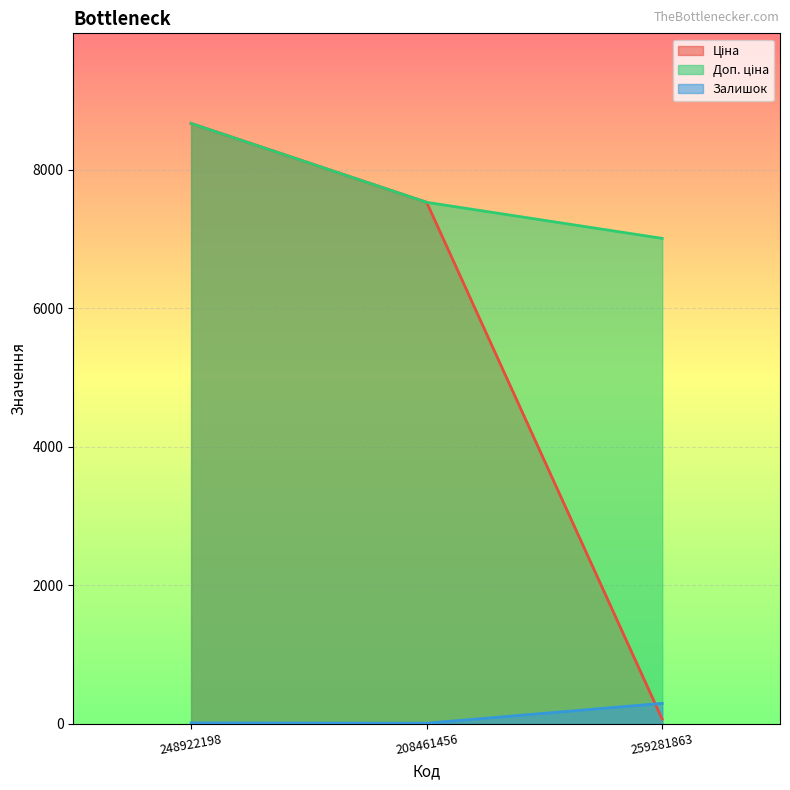

What is the value of the Доп. ціна point at the 2nd from the left?

7530.7